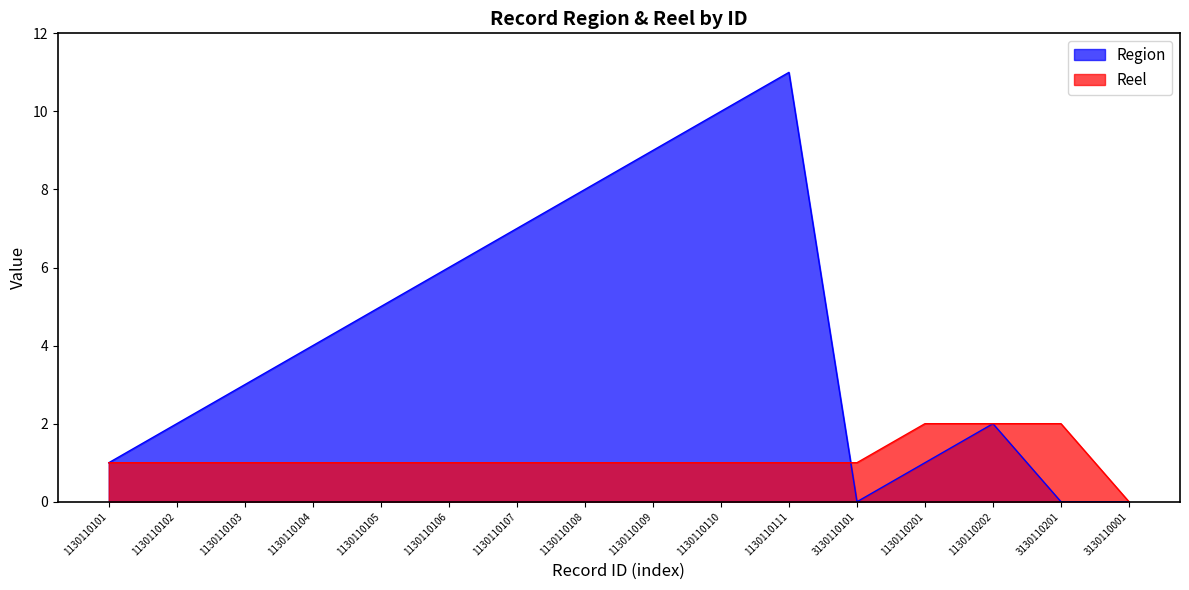

What is the sum of all Reel values?

18